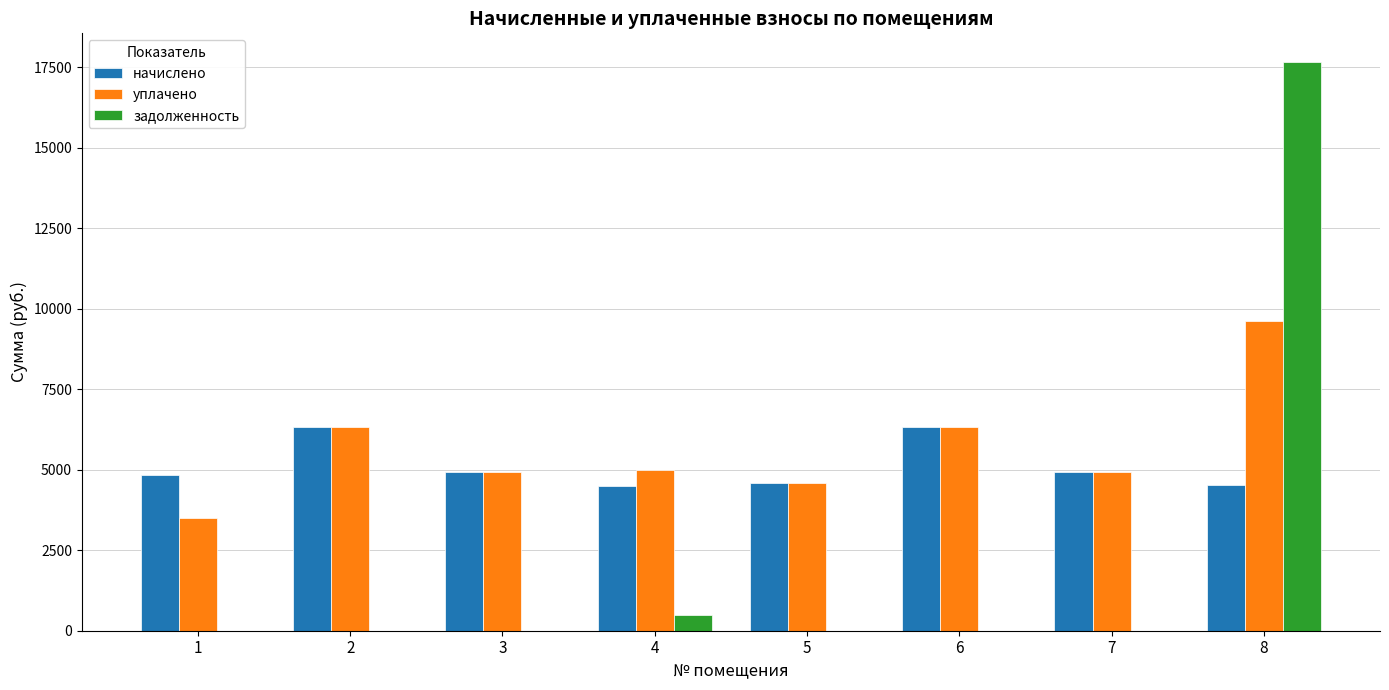

True or false: задолженность has a value of 0.0 at 2.

True